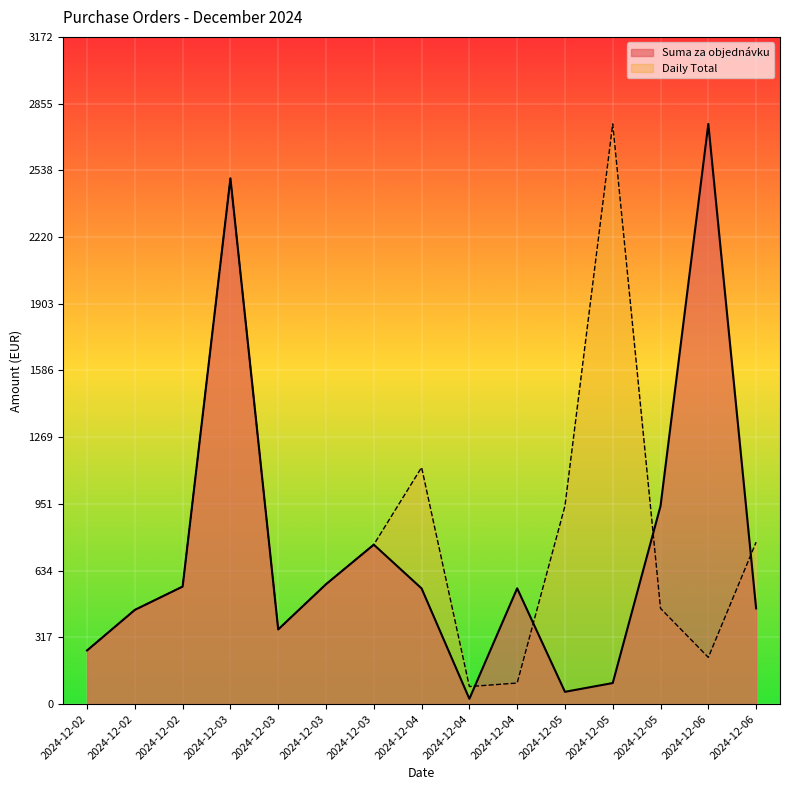

Which label corresponds to the largest value in the chart?

2024-12-06